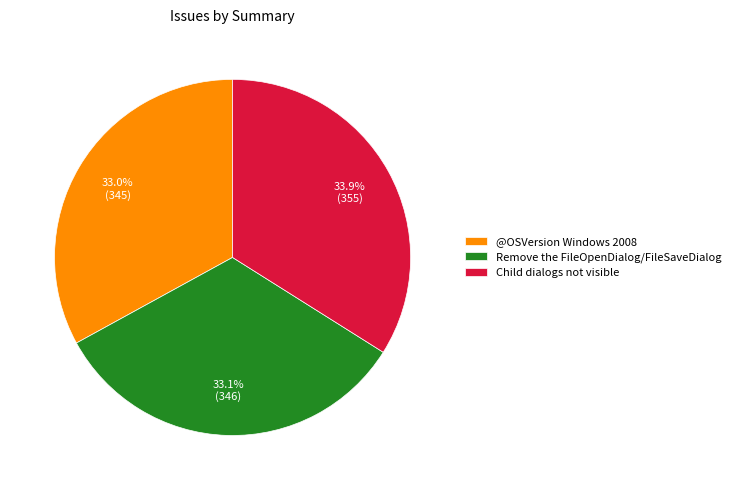

Which category has the biggest portion of the pie?

Child dialogs not visible